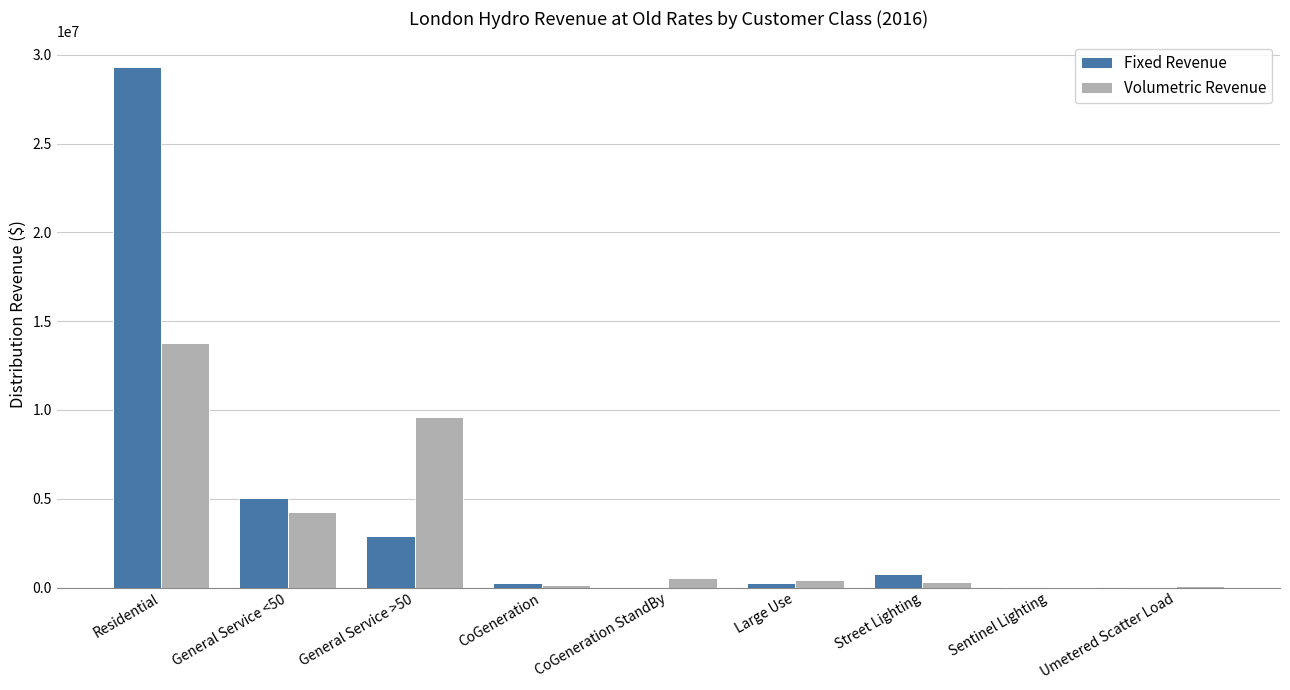

At which category is the sum across all series the highest?

Residential